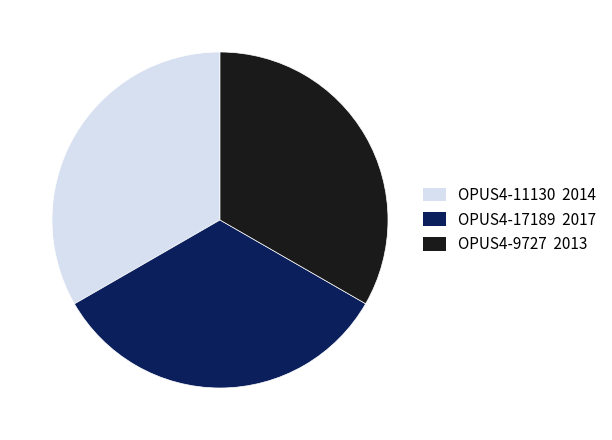

Approximately how many times larger is the value at OPUS4-11130 compared to OPUS4-9727?

1.0